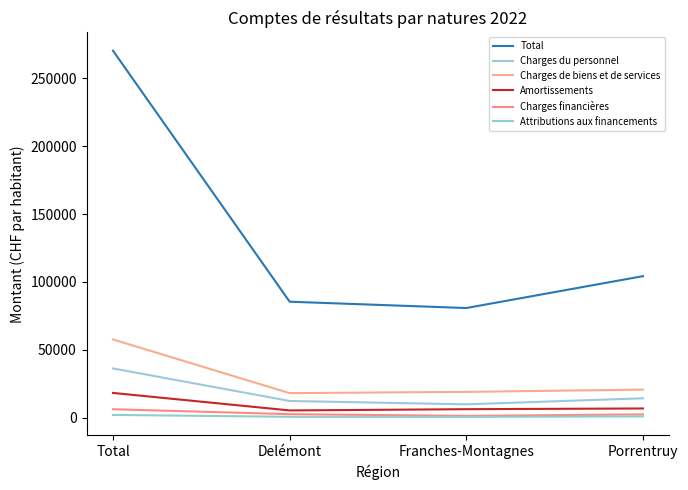

Rank the series by their maximum value, from lowest to highest.

Attributions aux financements, Charges financières, Amortissements, Charges du personnel, Charges de biens et de services, Total